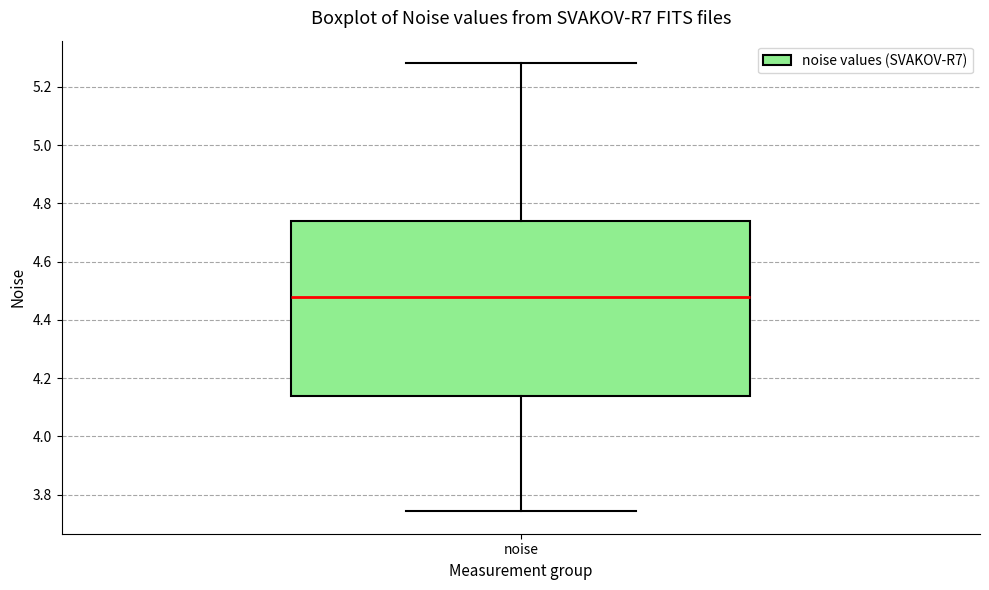

Transcribe this box plot: give where the median line is, the range the box spans, and where the two whiskers end, as read against the y-axis. The values are not printed on the chart, so give them approximately, as read against the axis.

median 4.48, box 4.14 to 4.74, whiskers 3.74 to 5.28